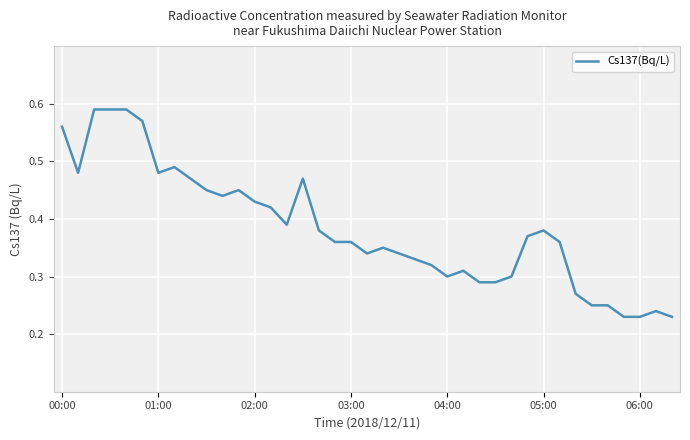

Which category has the lowest value across all series?

35